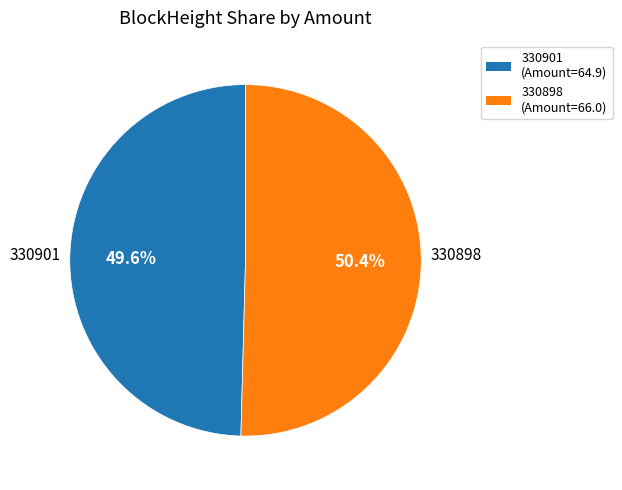

What is the smallest slice in the pie chart?

330901